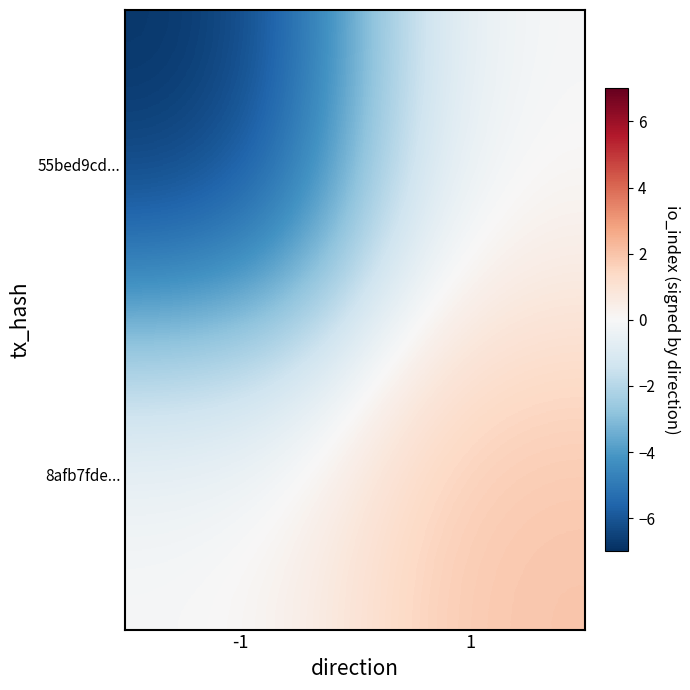

Reading right to left, what are all the values shown in this chart?

55bed9cd...: 1=0	-1=-7
8afb7fde...: 1=2	-1=0